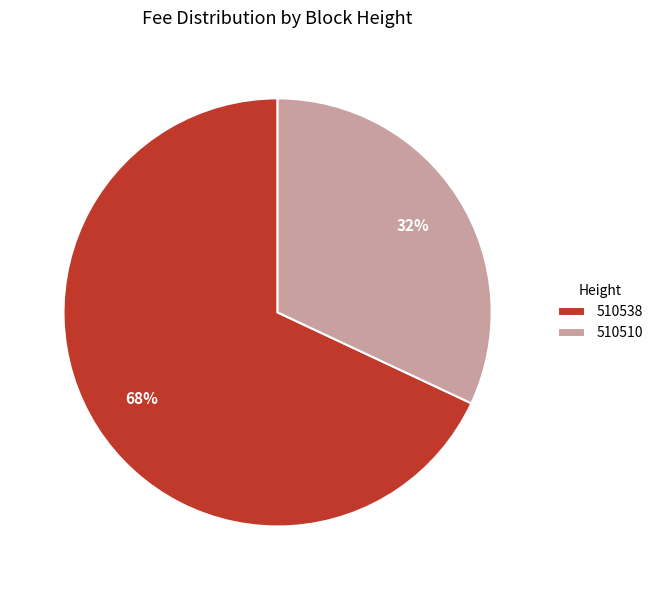

What percentage is the 510538 slice, to the nearest percent?

68%